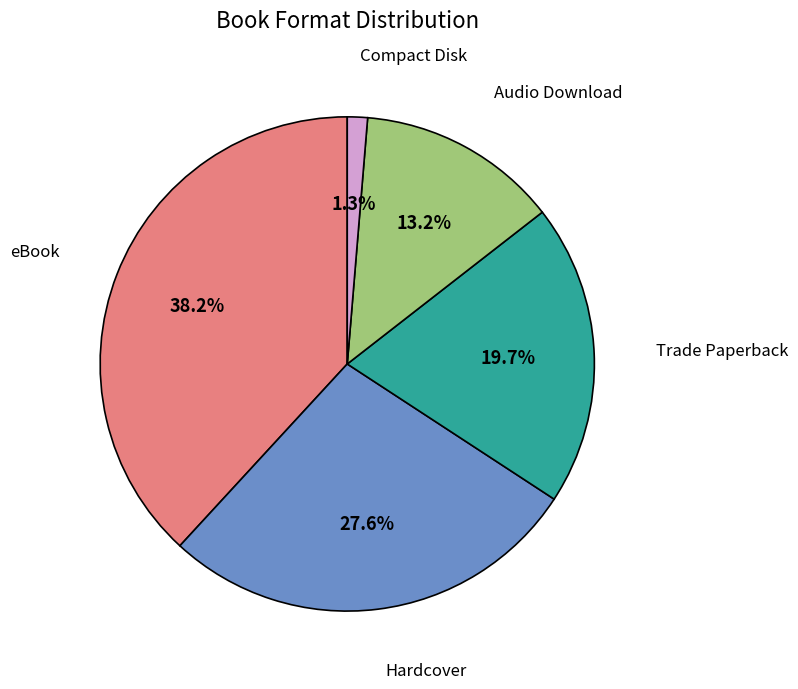

Which category has the biggest portion of the pie?

eBook